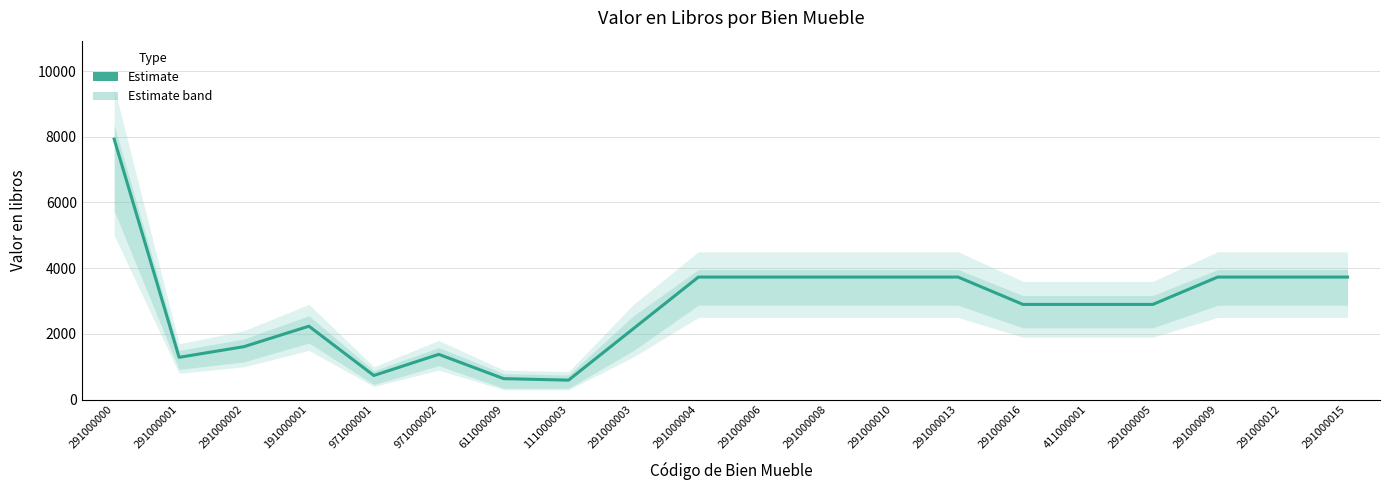

What is the value of the 6th point from the left?

1378.2